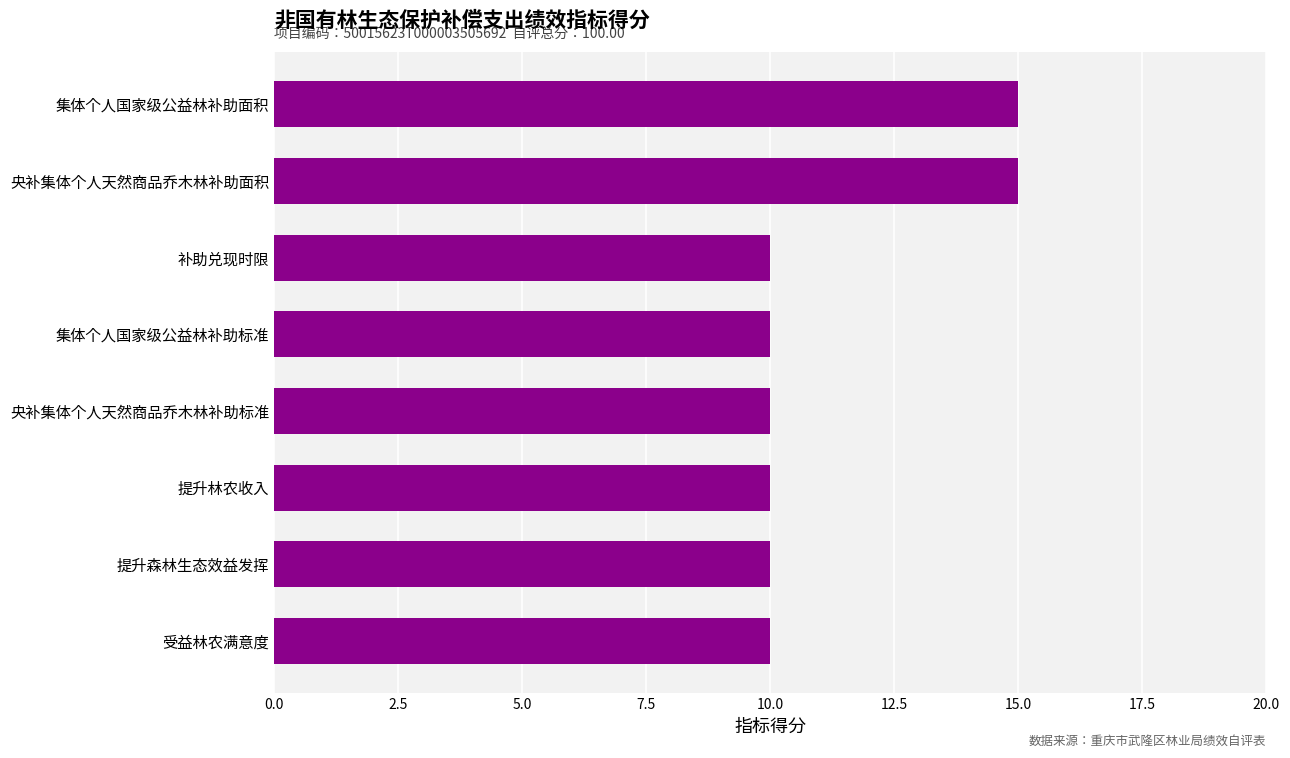

What is the difference between the second highest and second lowest values?

5